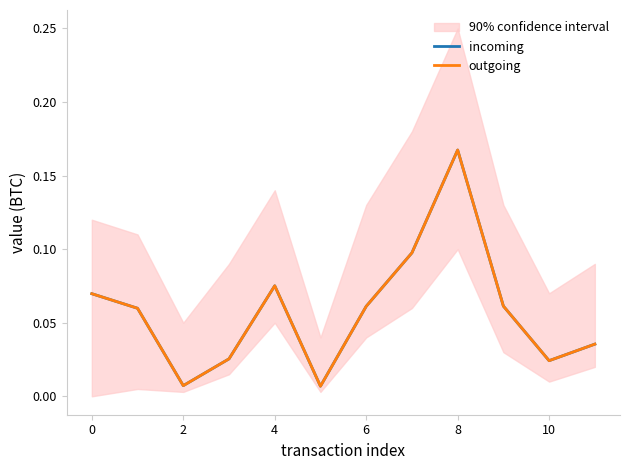

Rank the series at 4 from highest to lowest value.

incoming, outgoing